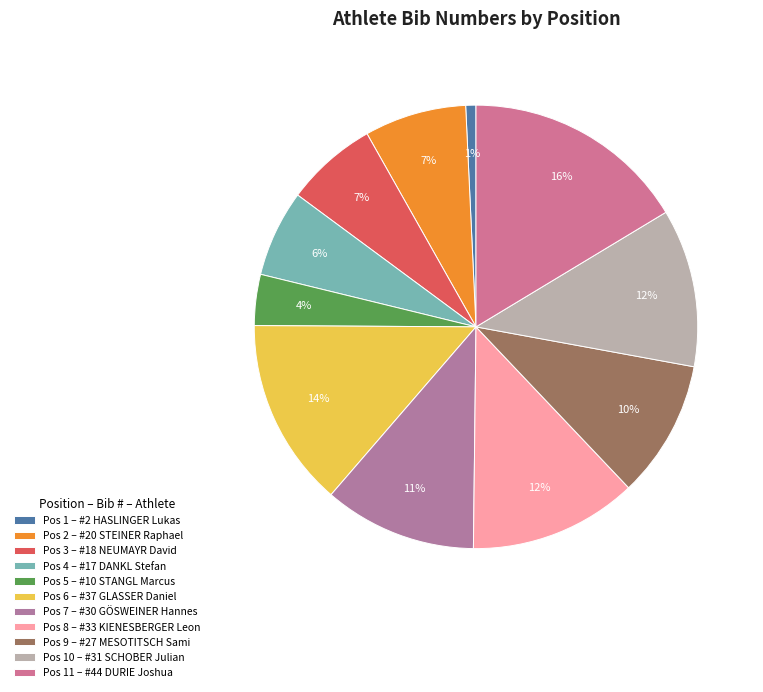

To the nearest percent, what is the average slice percentage?

9%